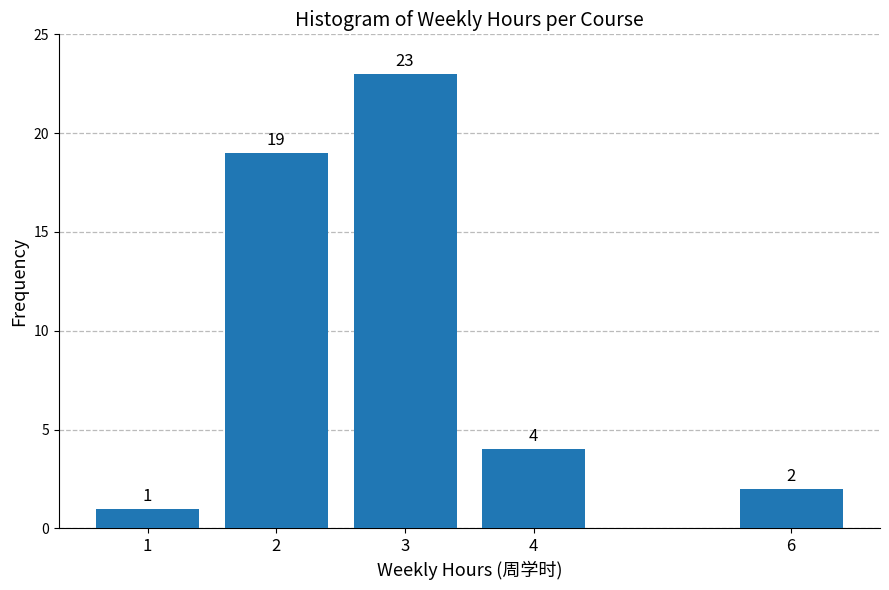

Reading left to right, what are all the values shown in this chart?

1=1	2=19	3=23	4=4	6=2